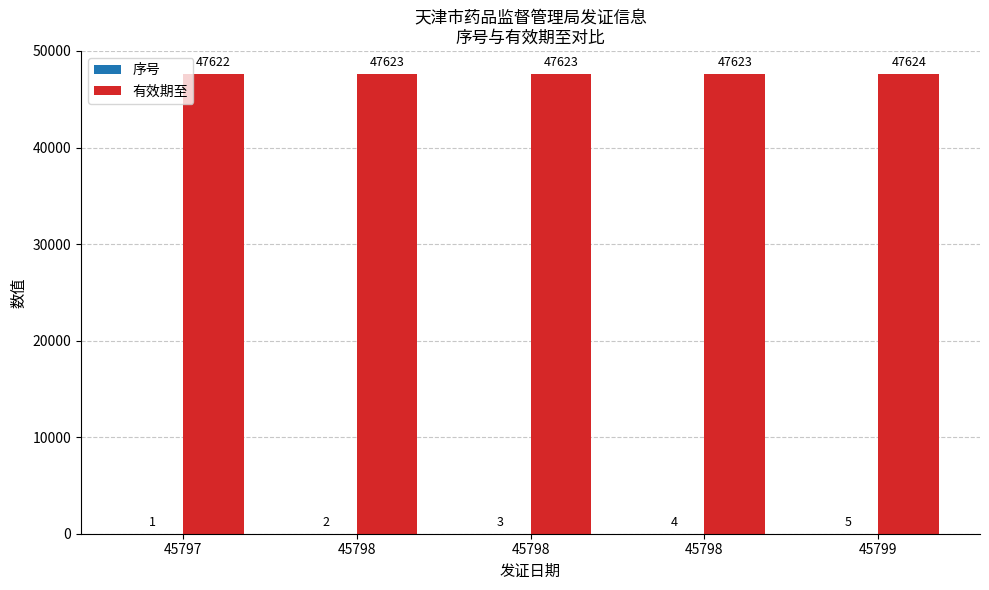

At which label does 序号 first exceed 3?

45798